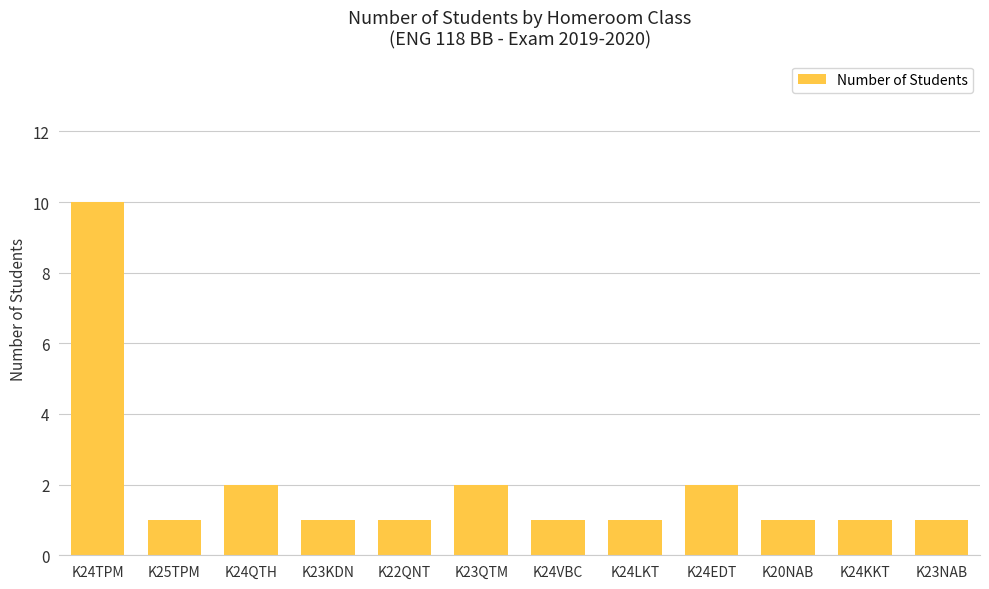

What value does the data have at K23QTM?

2